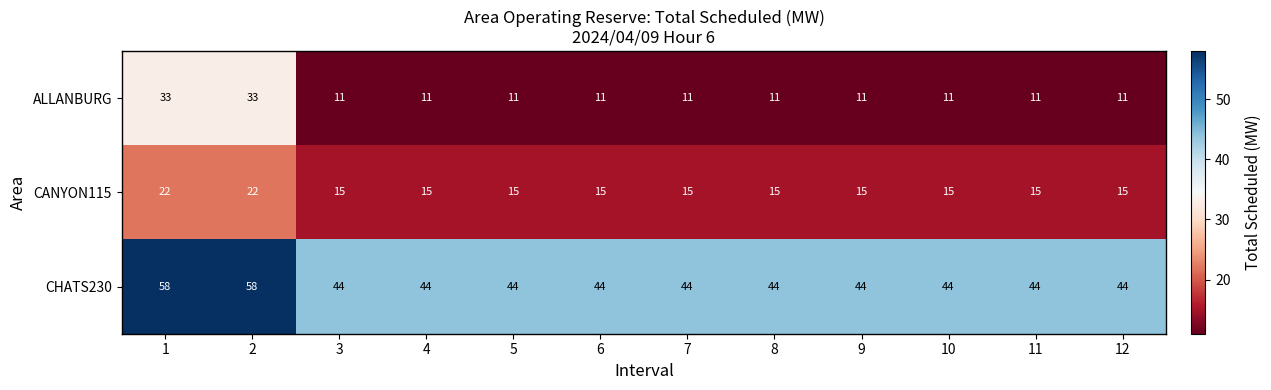

Which series has the widest spread of values?

ALLANBURG